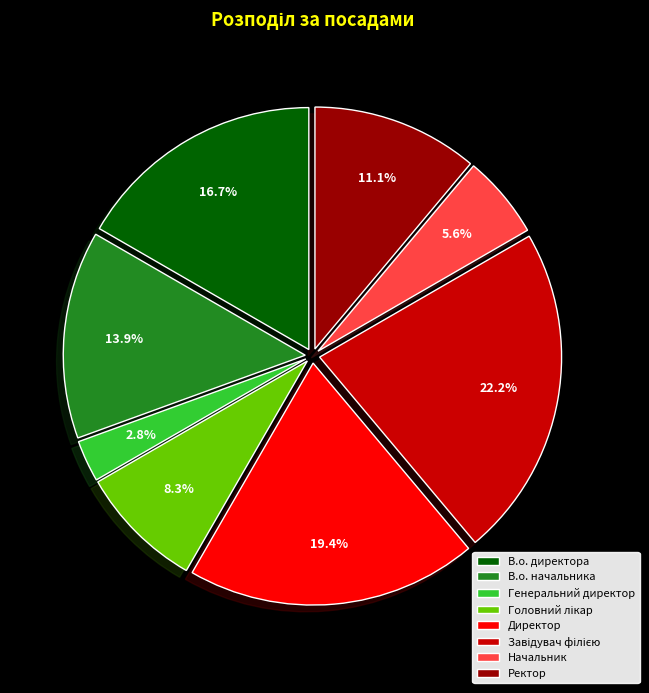

To the nearest percent, what is the difference between the largest and smallest slice percentages?

19%